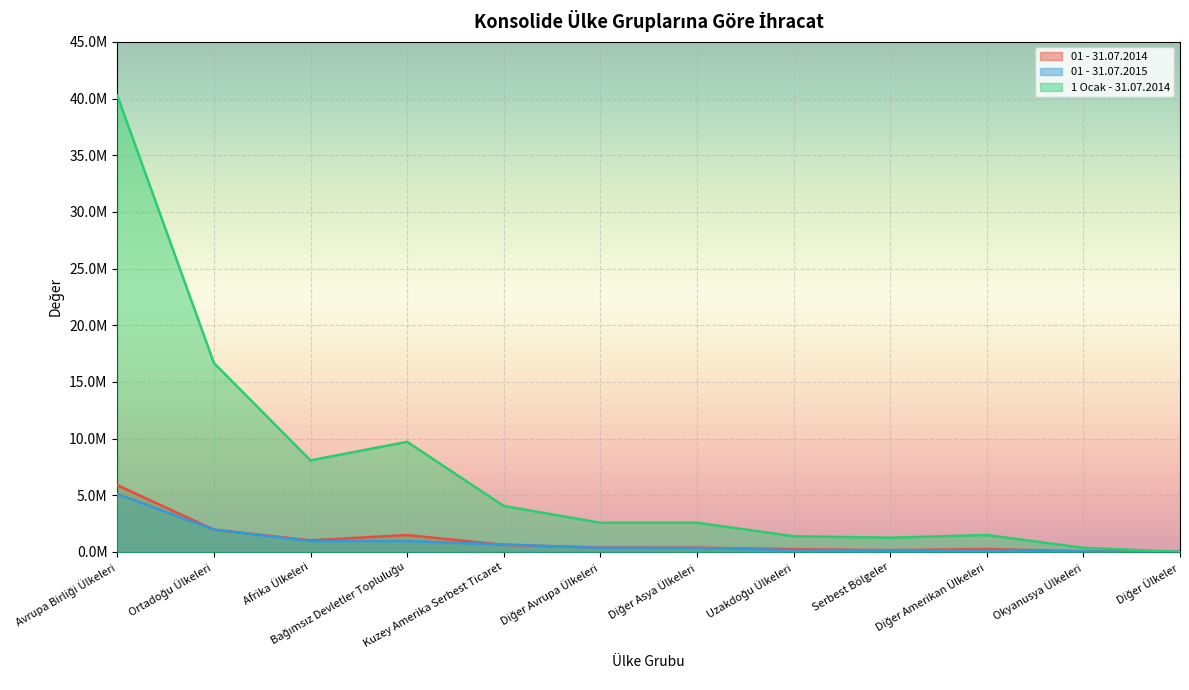

What are all the series names shown in the legend?

01 - 31.07.2014, 01 - 31.07.2015, 1 Ocak - 31.07.2014